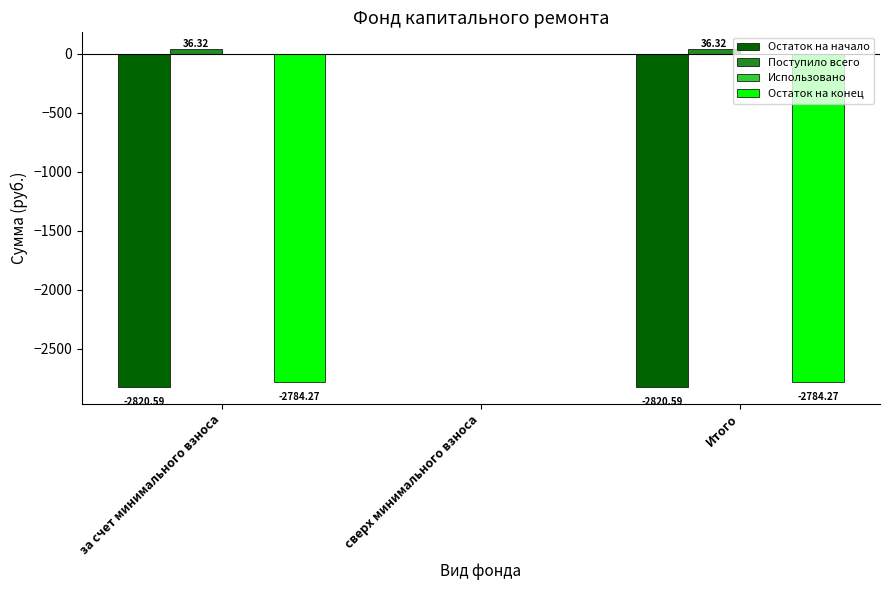

Which series changed the most between за счет минимального взноса and сверх минимального взноса?

Остаток на начало